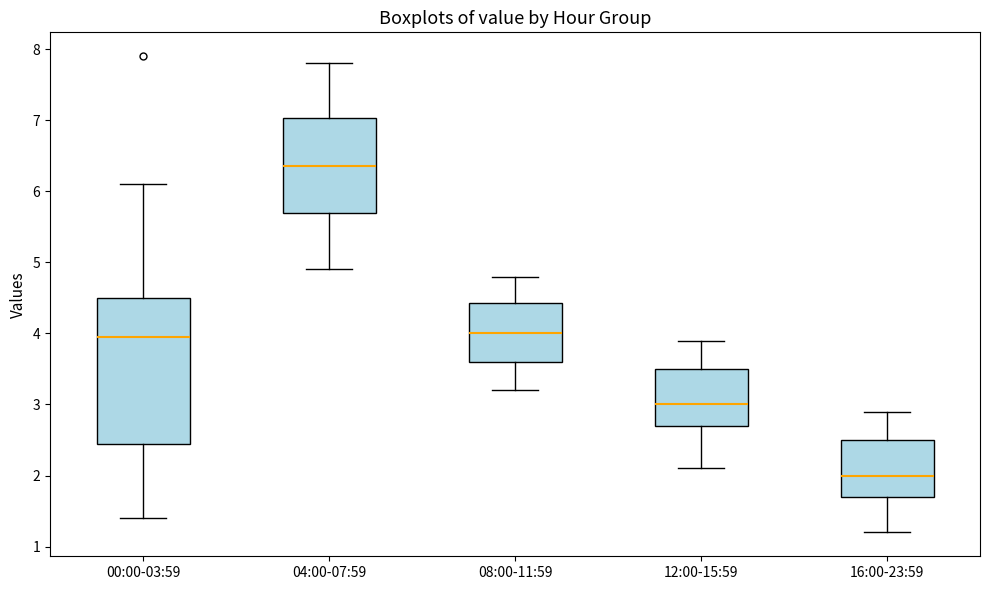

Which box is the tallest, from its lower edge to its upper edge?

00:00-03:59